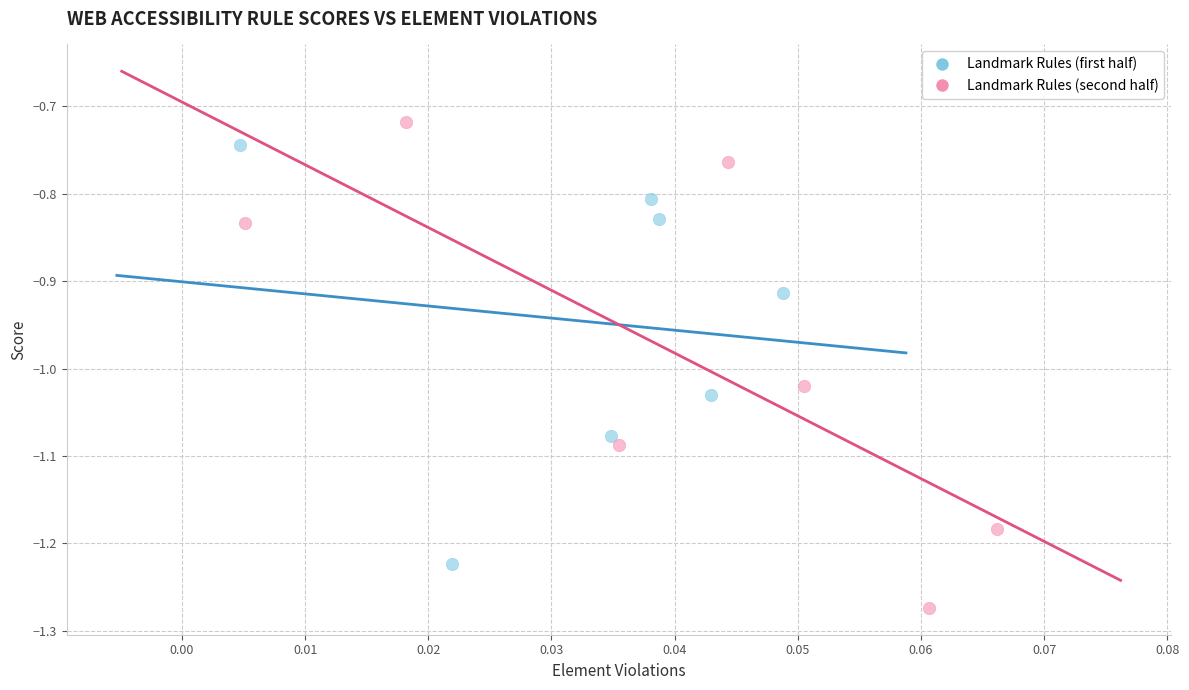

Which series reaches the minimum Y coordinate?

Landmark Rules (second half)